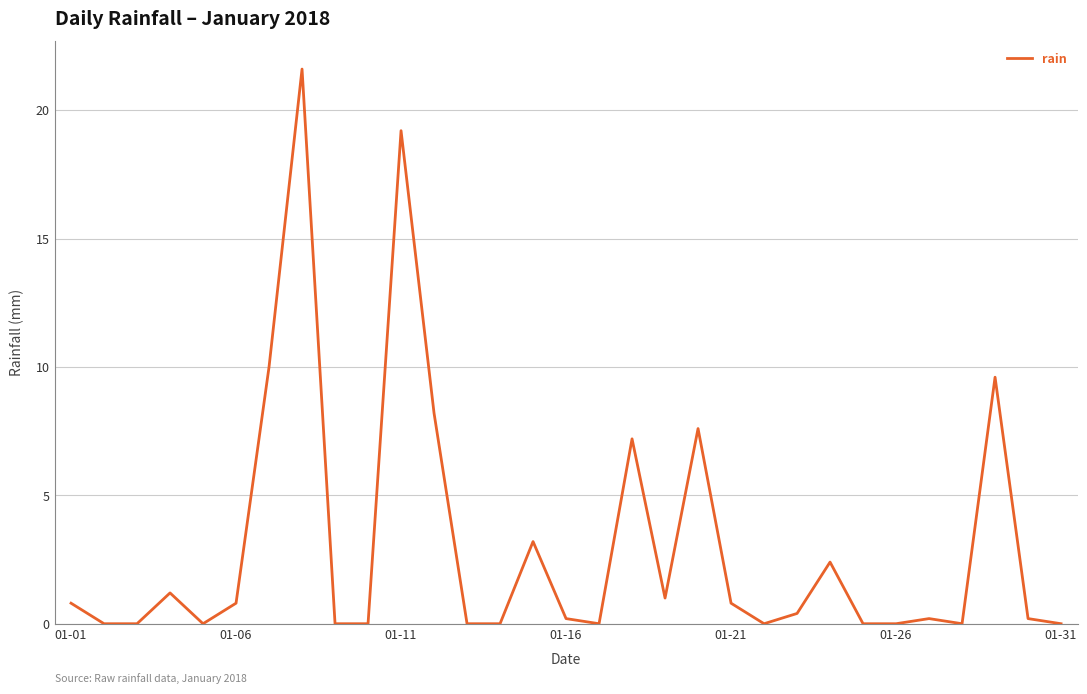

Reading left to right, what are all the values shown in this chart?

0.8	0.0	0.0	1.2	0.0	0.8	10.0	21.6	0.0	0.0	19.2	8.2	0.0	0.0	3.2	0.2	0.0	7.2	1.0	7.6	0.8	0.0	0.4	2.4	0.0	0.0	0.2	0.0	9.6	0.2	0.0